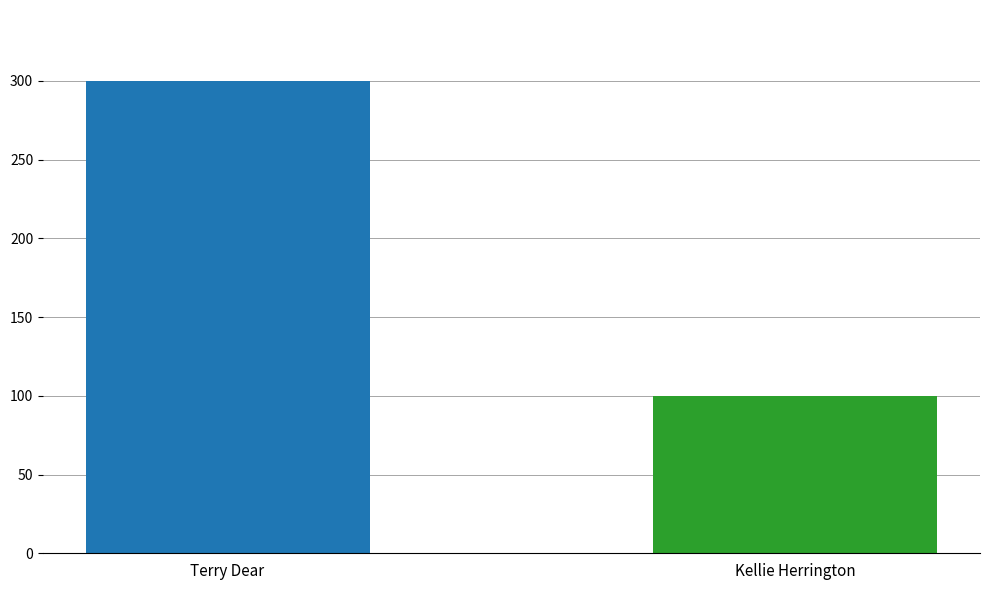

What is the minimum value shown in the chart?

100